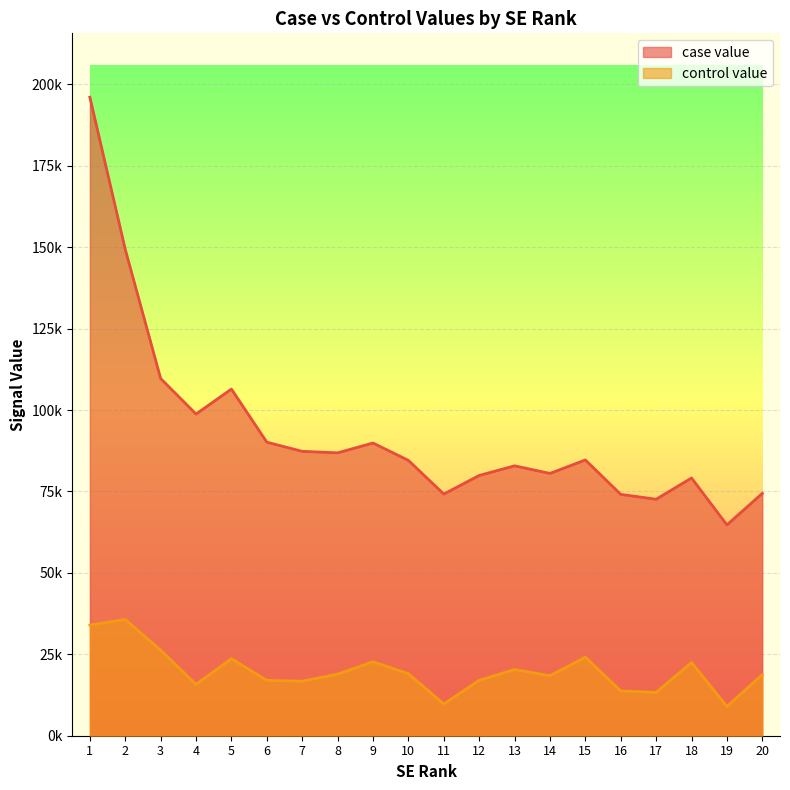

Where does the case value series first go above 84685?

1